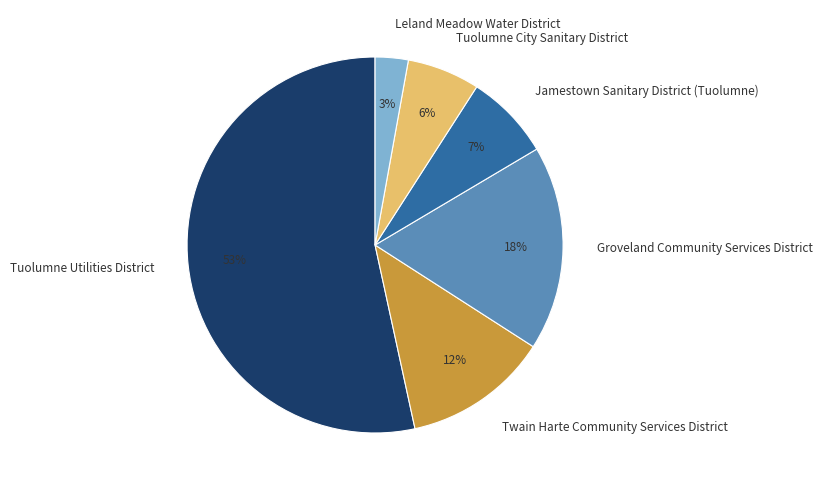

How many segments does this pie chart have?

6